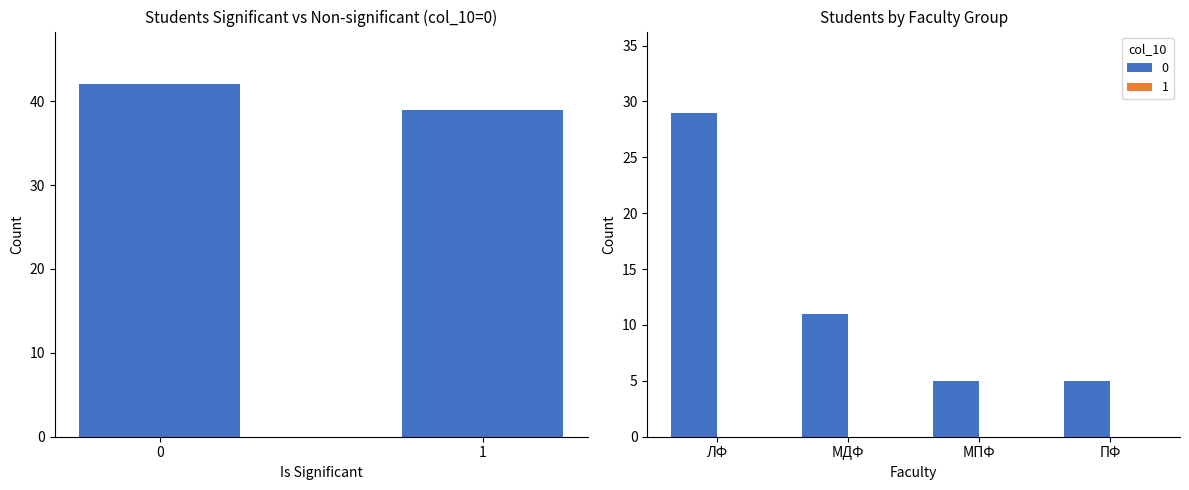

Where is the data nearest to the value 40?

1